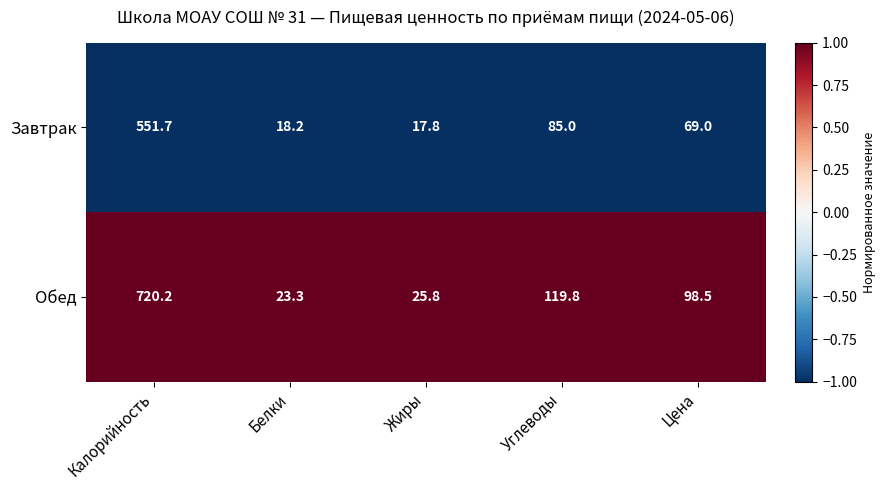

Reading left to right, what are all the values shown in this chart?

Завтрак: Калорийность=551.7	Белки=18.2	Жиры=17.8	Углеводы=85.0	Цена=69.0
Обед: Калорийность=720.2	Белки=23.3	Жиры=25.8	Углеводы=119.8	Цена=98.5